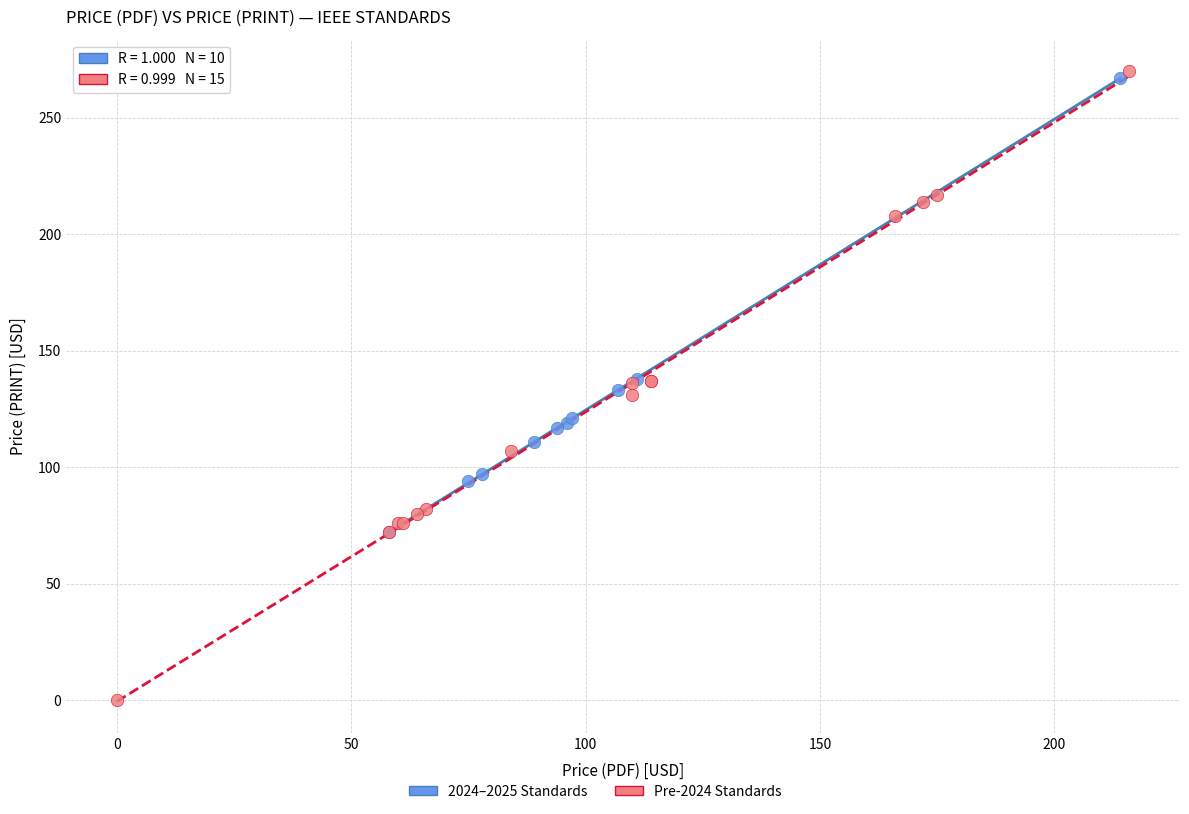

Which series reaches the minimum Y coordinate?

Pre-2024 Standards